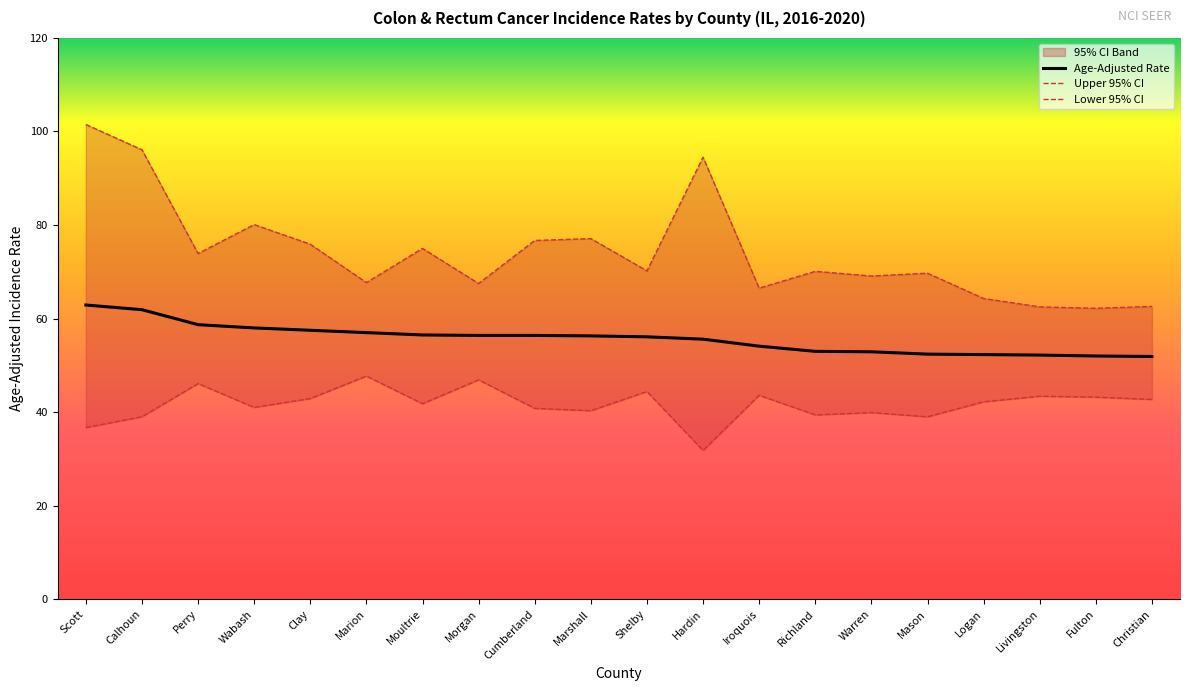

At which category does Upper 95% CI reach its first local peak?

Wabash